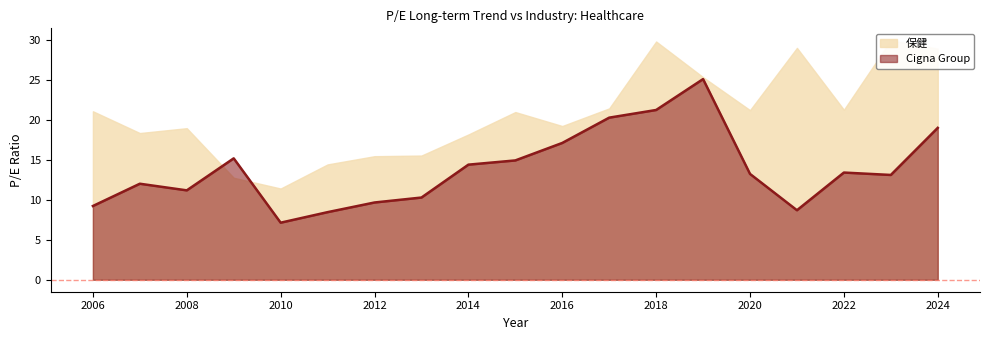

What is the minimum value for Cigna Group?

7.2